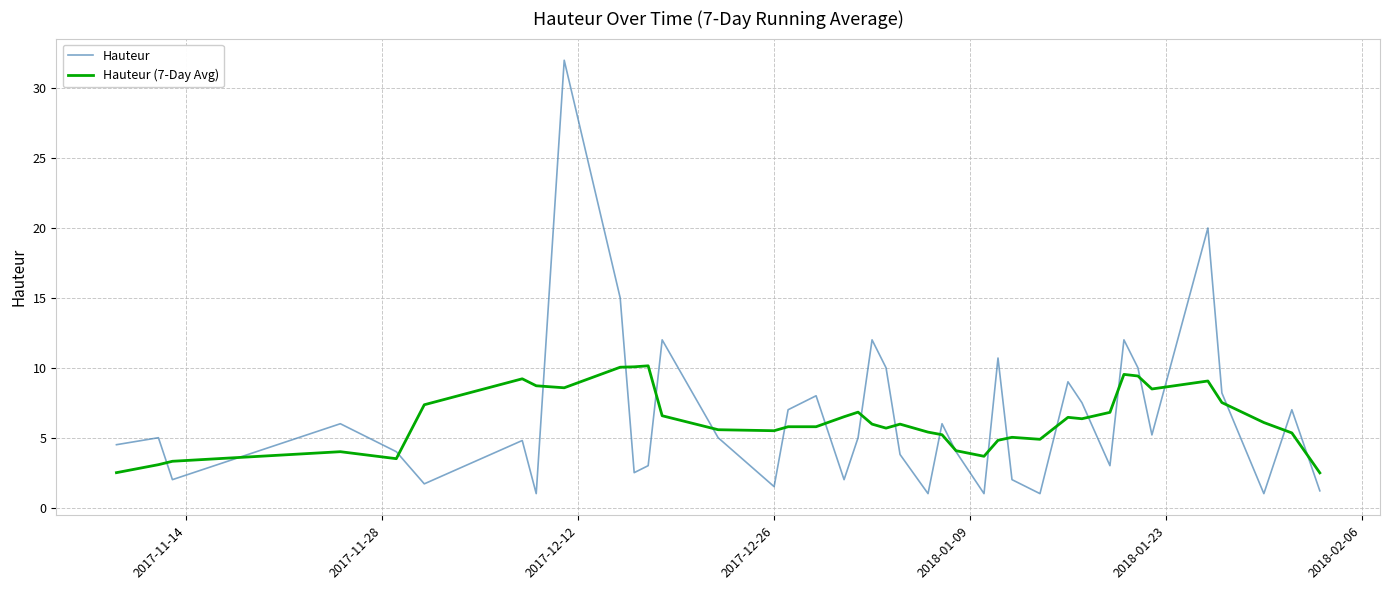

Which series has the widest spread of values?

Hauteur